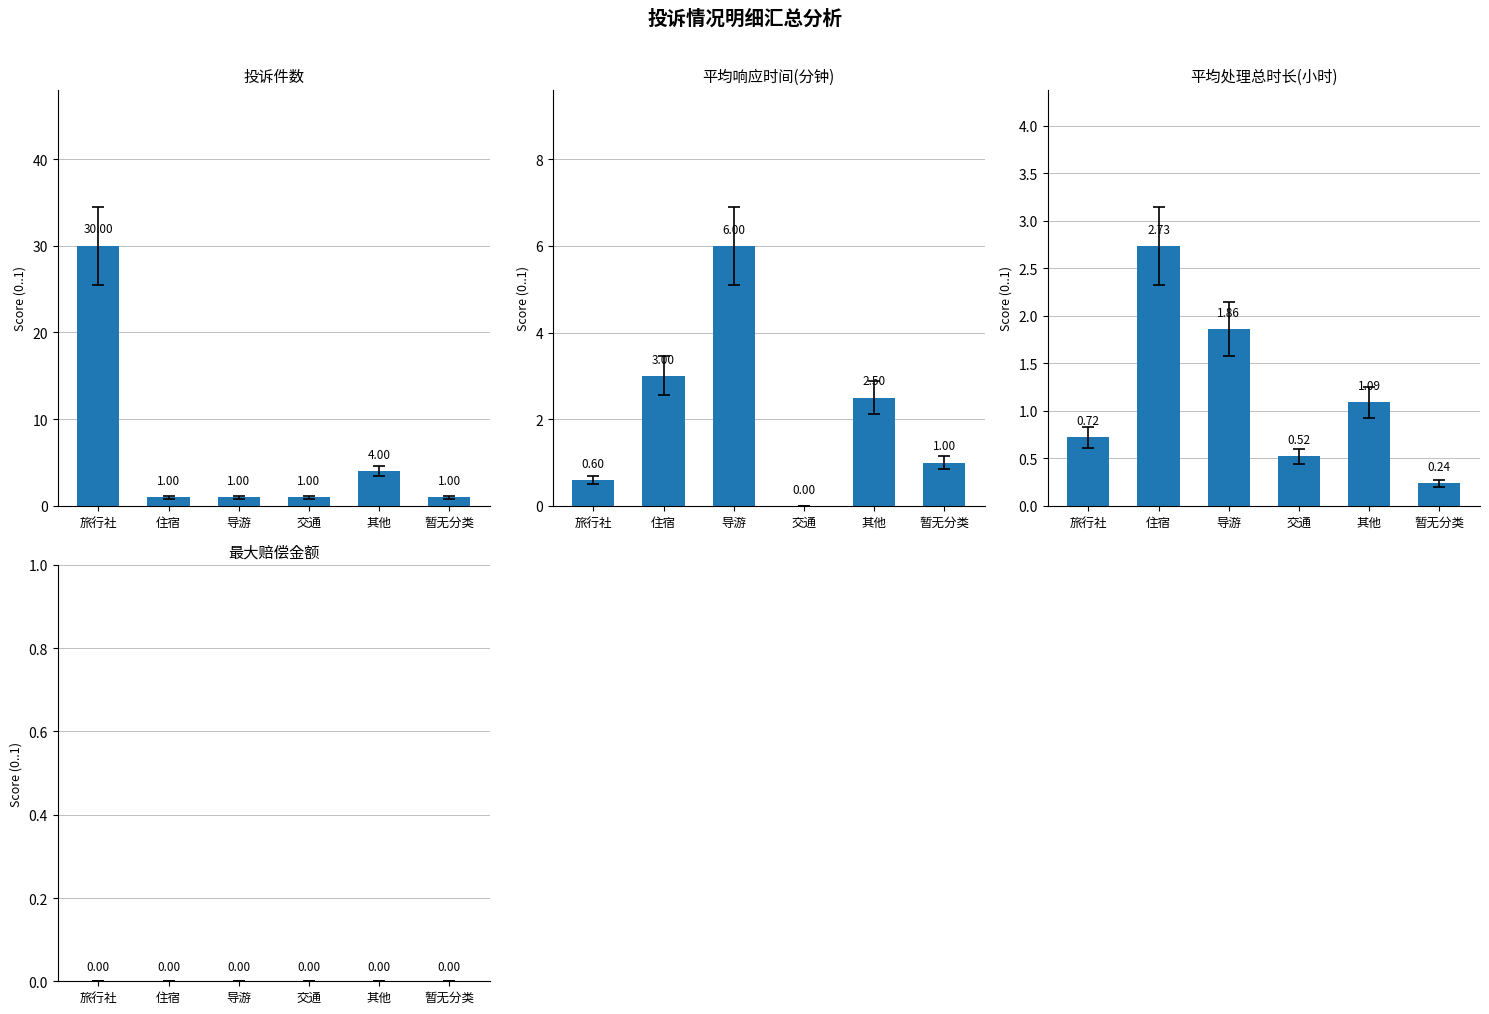

At how many categories does at least one series exceed 19?

1